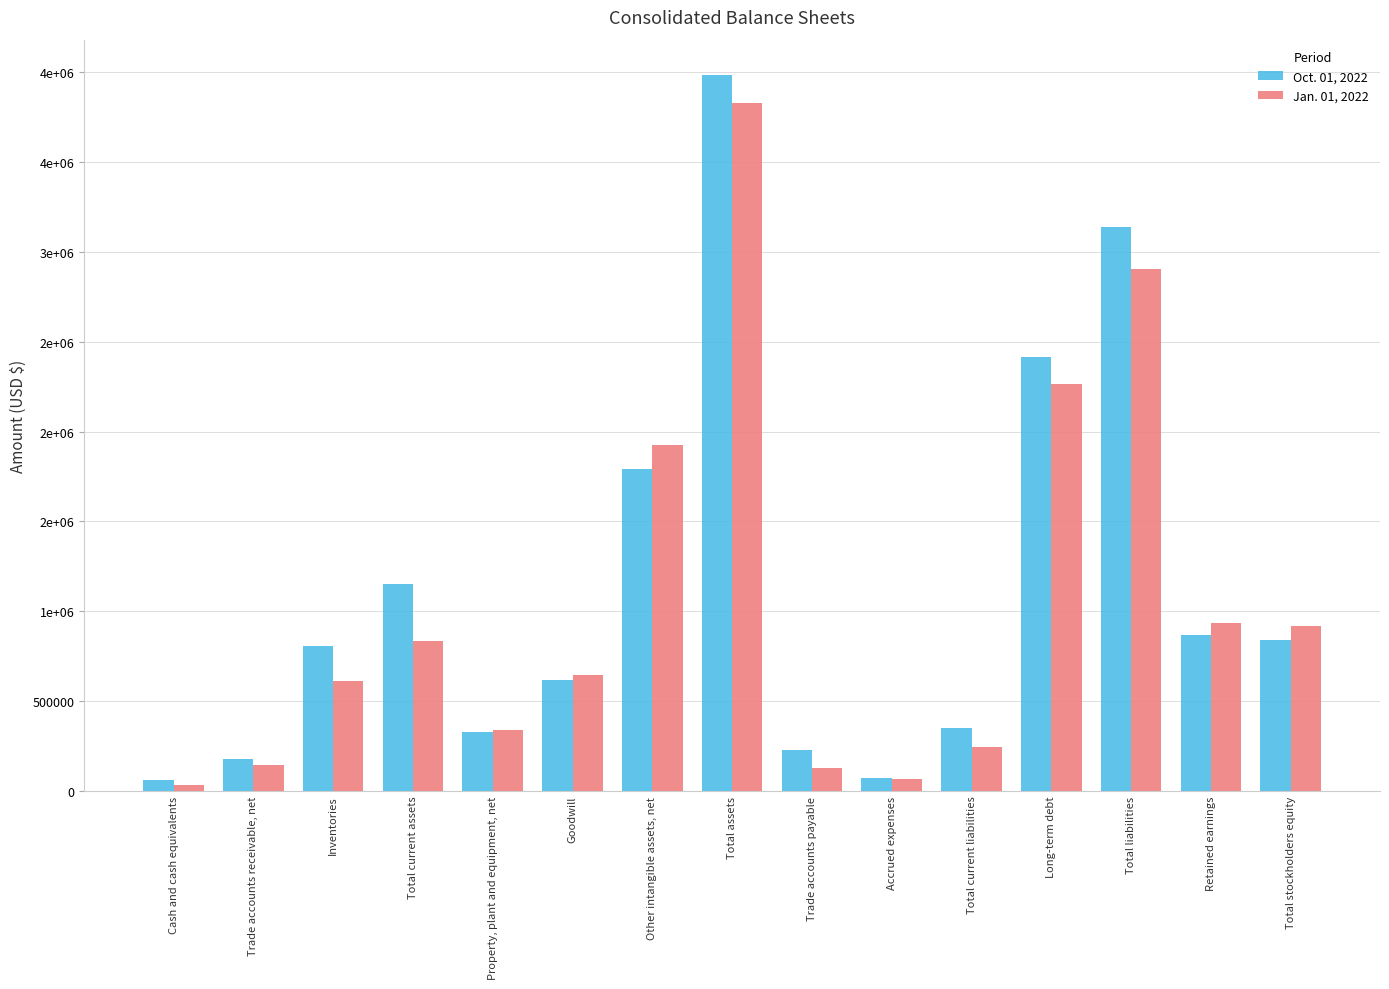

Rank the categories by Oct. 01, 2022 value from lowest to highest.

Cash and cash equivalents, Accrued expenses, Trade accounts receivable, net, Trade accounts payable, Property, plant and equipment, net, Total current liabilities, Goodwill, Inventories, Total stockholders equity, Retained earnings, Total current assets, Other intangible assets, net, Long-term debt, Total liabilities, Total assets